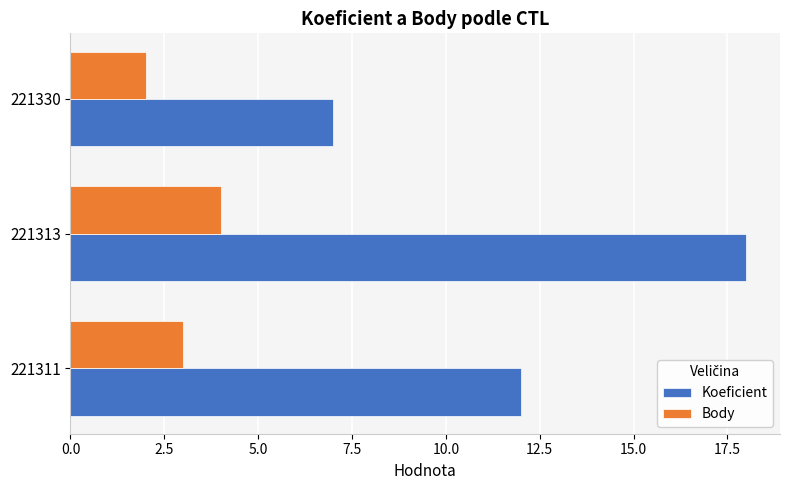

Which label corresponds to the largest value in the chart?

221313